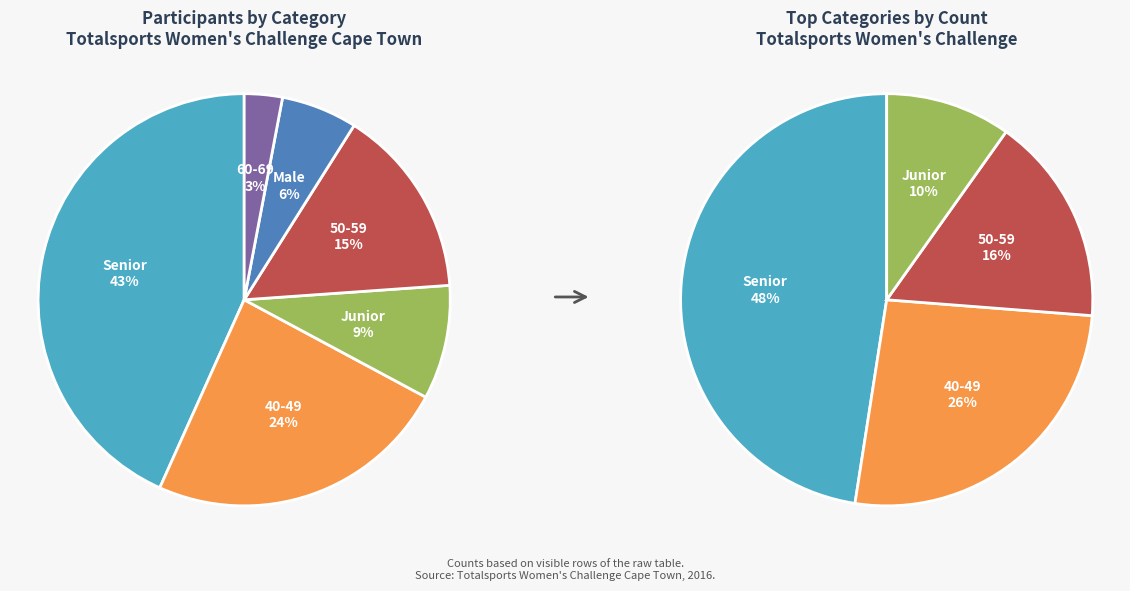

Does any single category account for the majority?

No